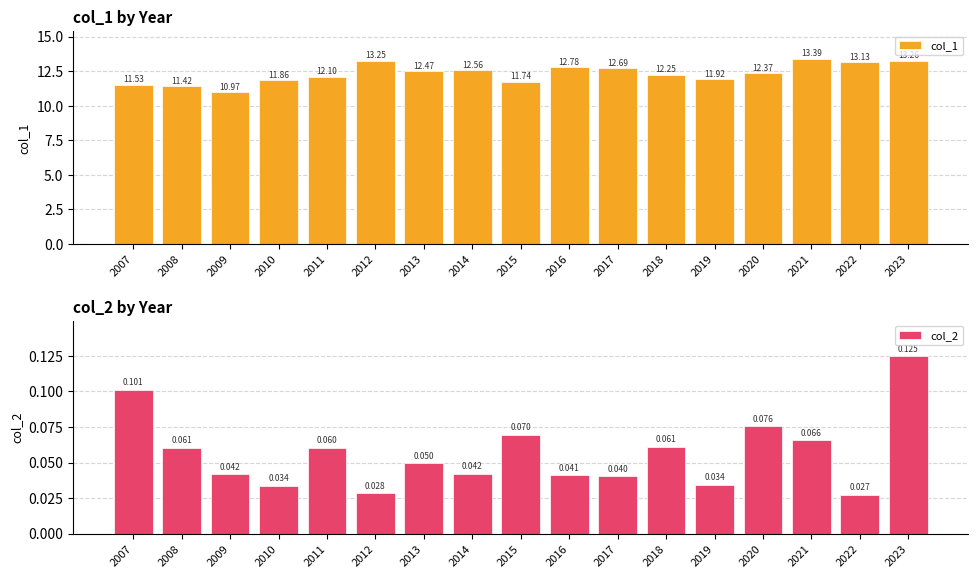

What is the highest value of the col_1 series?

13.4